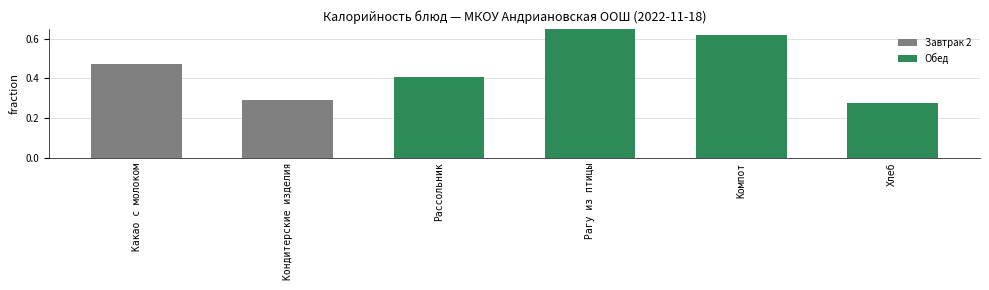

What is the greatest value displayed?

1.0